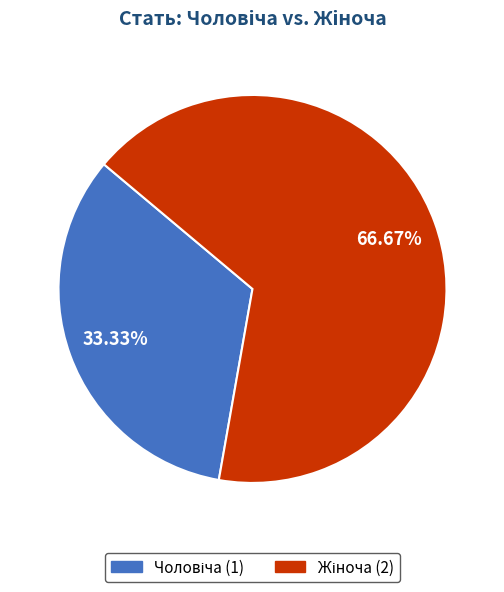

How many slices are in this pie chart?

2